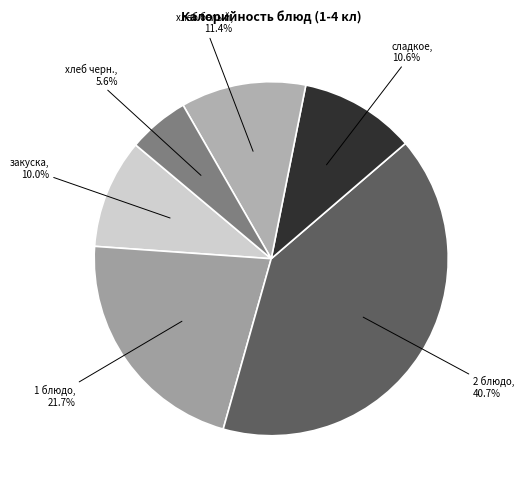

To the nearest percent, what is the combined percentage of закуска and 1 блюдо?

32%